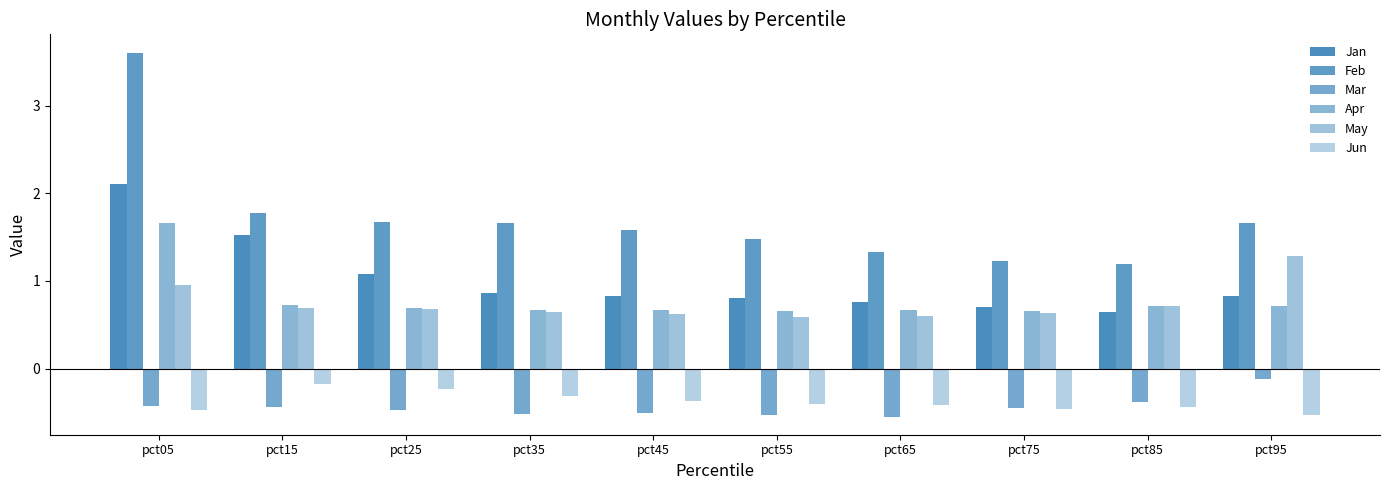

How many groups of bars are there?

10